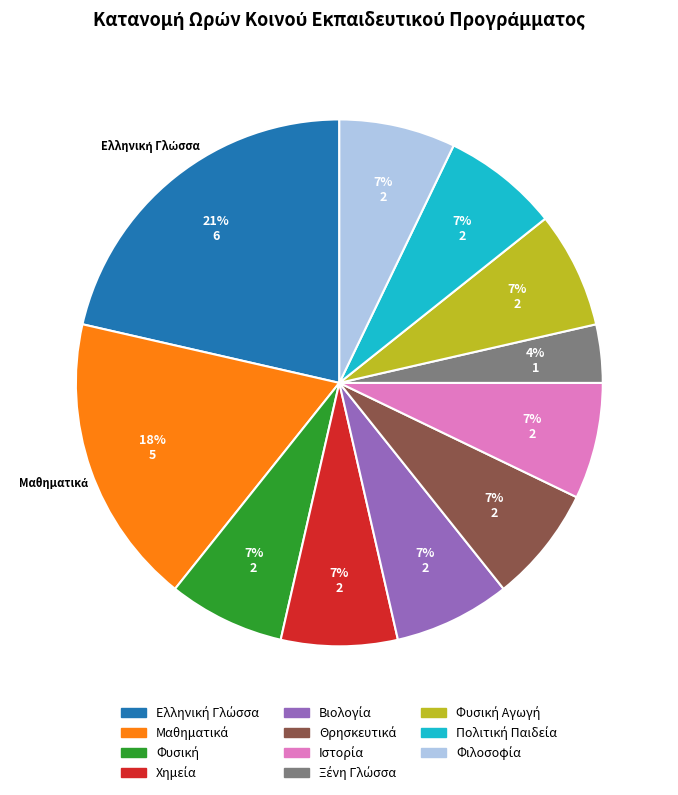

Does any single category account for the majority?

No